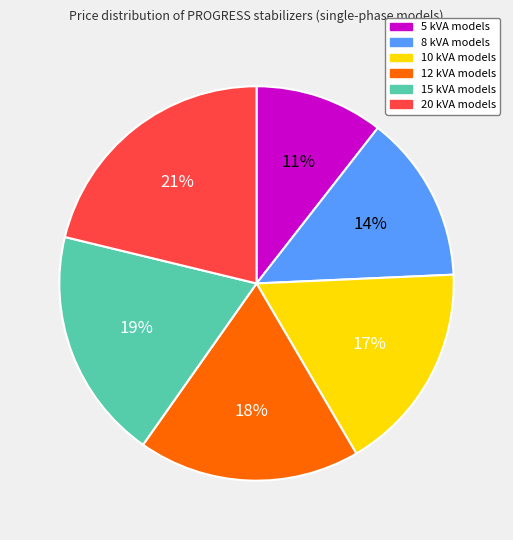

Which slice is the largest?

20 kVA models